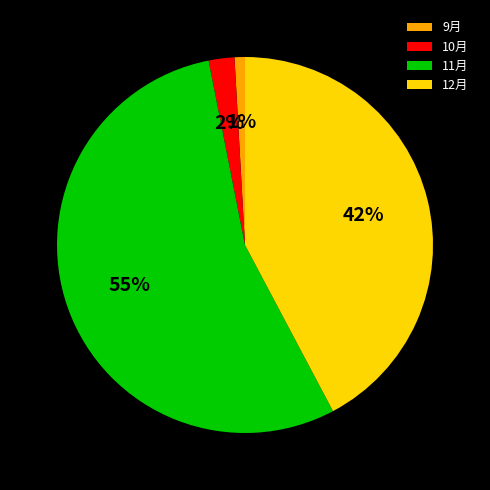

The 12月 slice represents 52% of the pie. True or false?

False